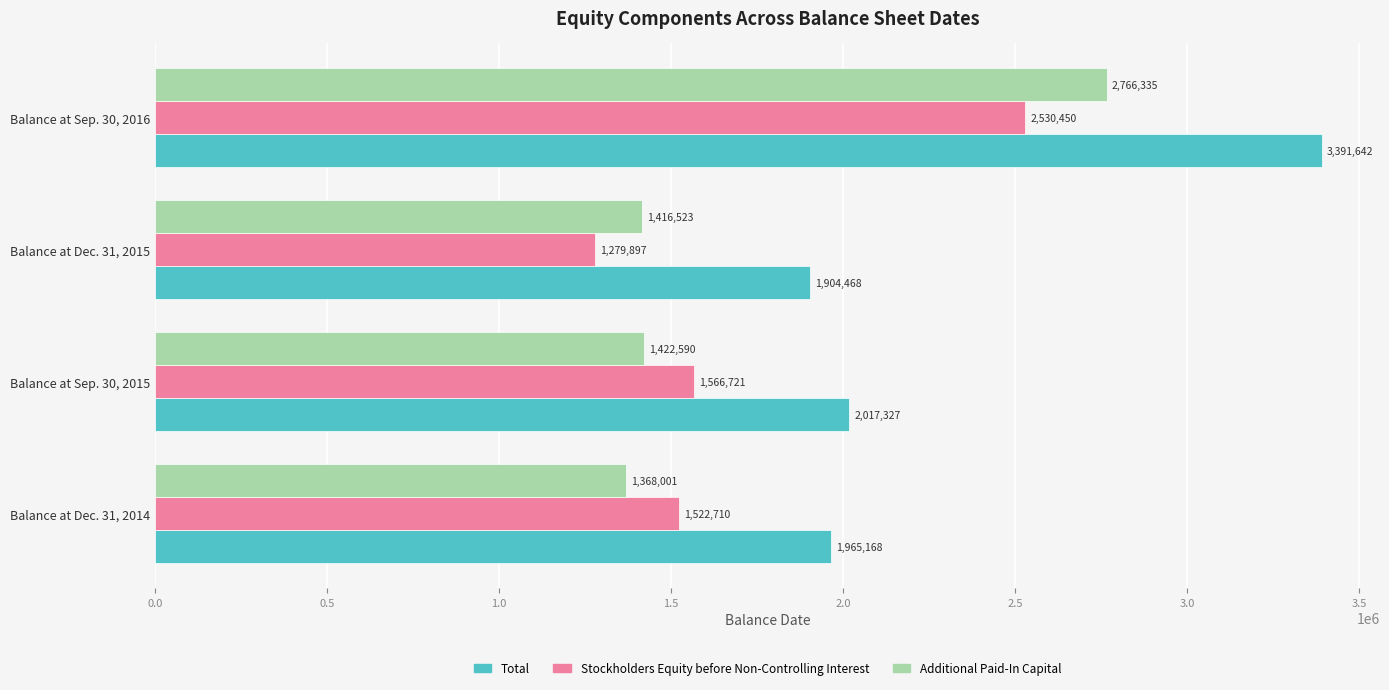

The value of Total at Balance at Dec. 31, 2014 is 1965168. True or false?

True